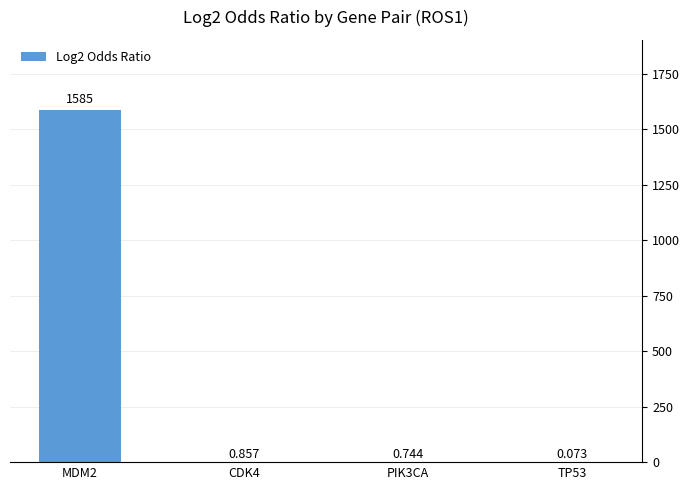

What is the average value?

396.7